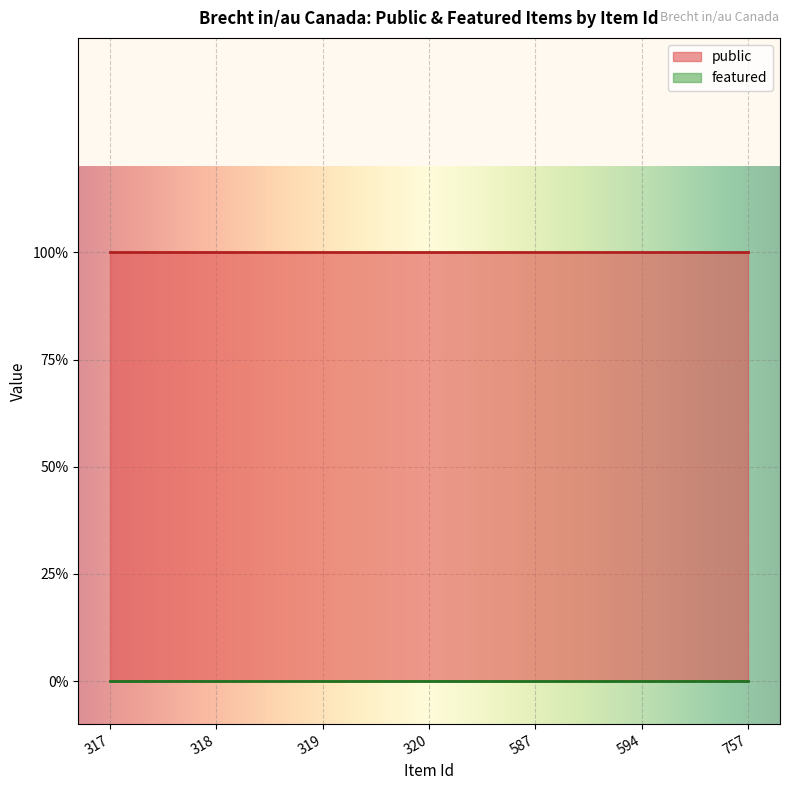

What is the average value of the public series?

1